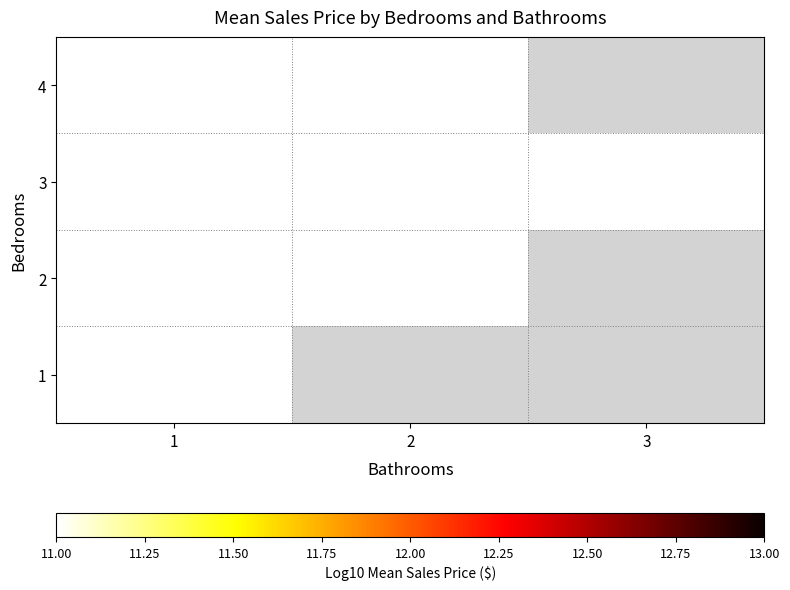

Which category has the lowest value across all series?

1